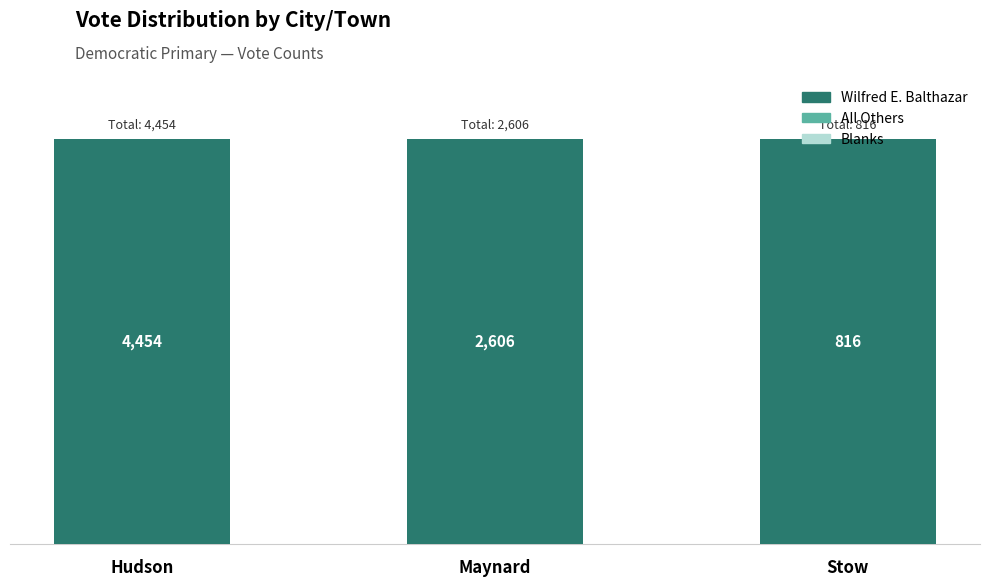

Which has a higher value, Hudson or Stow?

Hudson